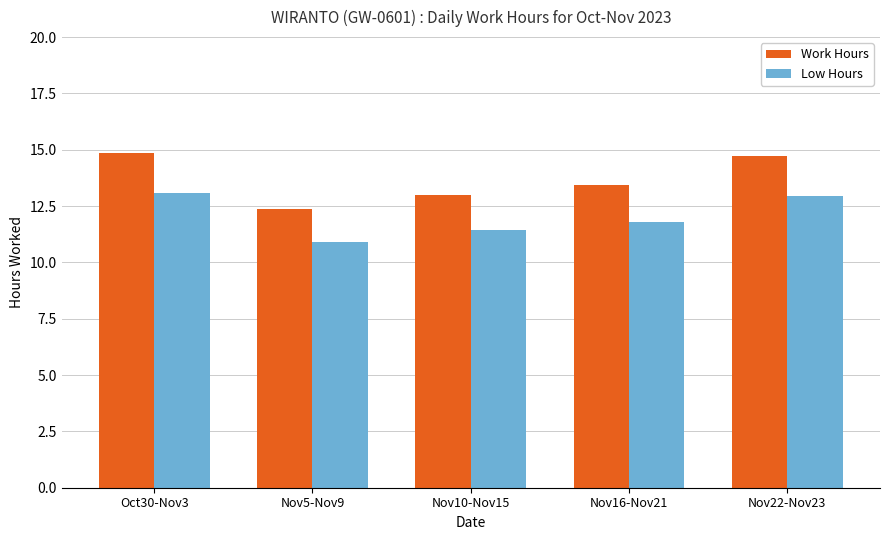

What is the difference between the highest and lowest values at Nov10-Nov15?

1.6